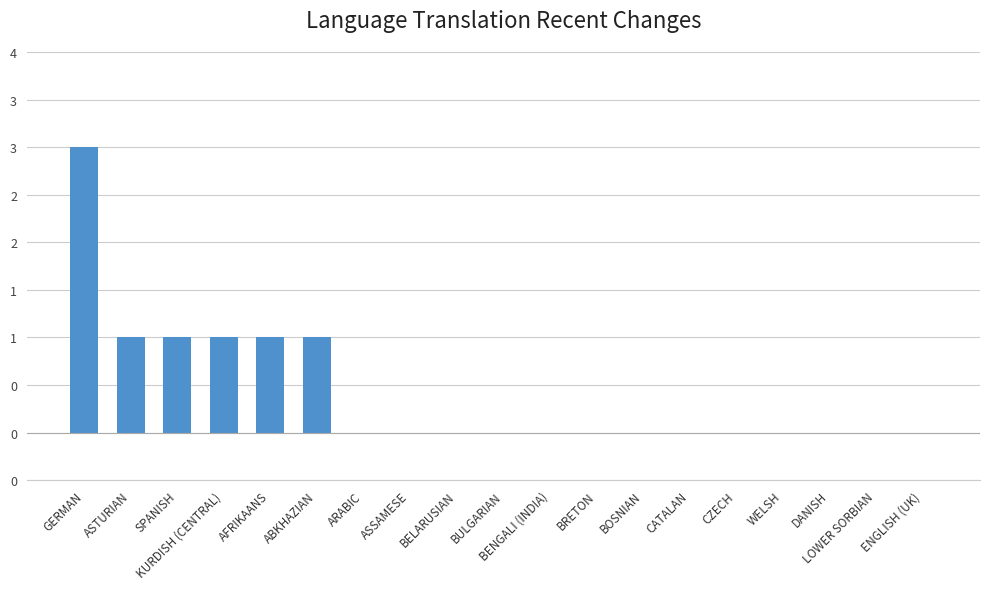

Reading left to right, extract all data points from this chart.

3	1	1	1	1	1	0	0	0	0	0	0	0	0	0	0	0	0	0